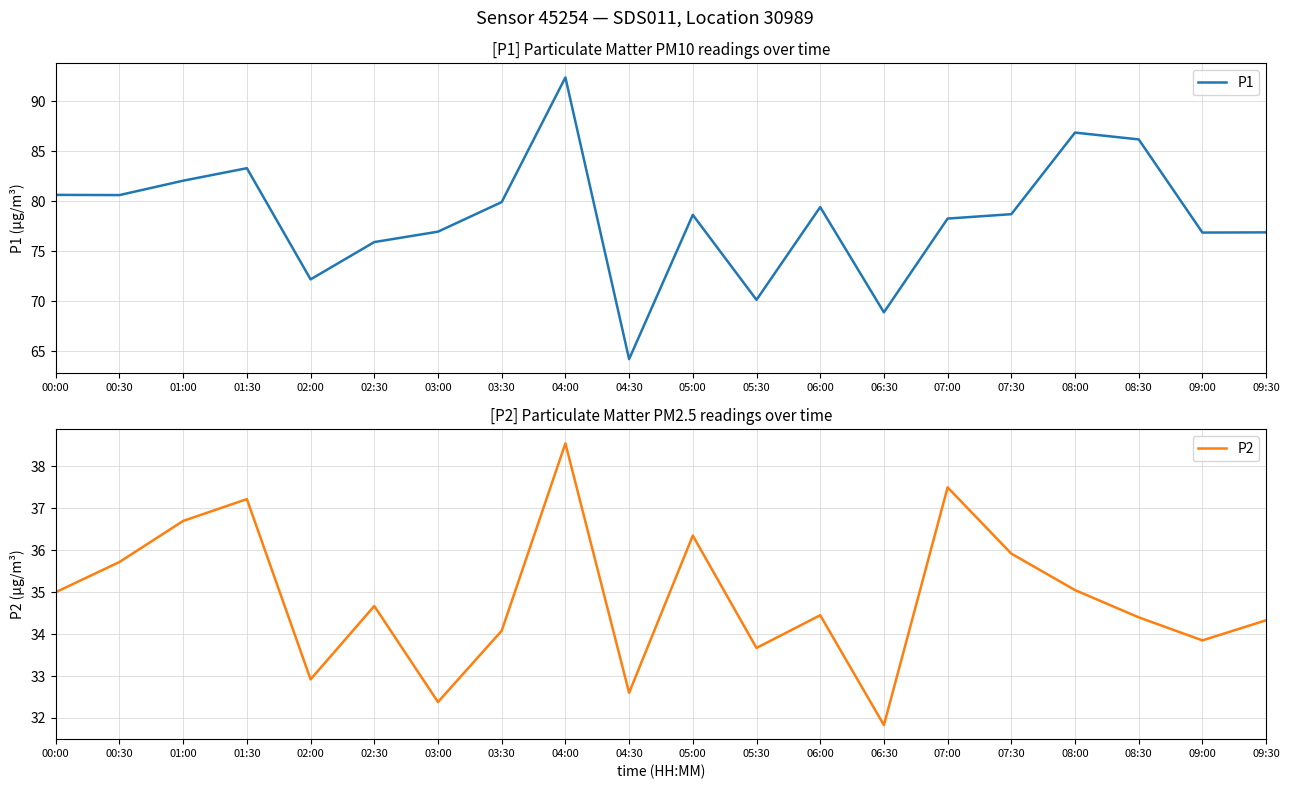

At which label is P2 closest to 35?

00:00